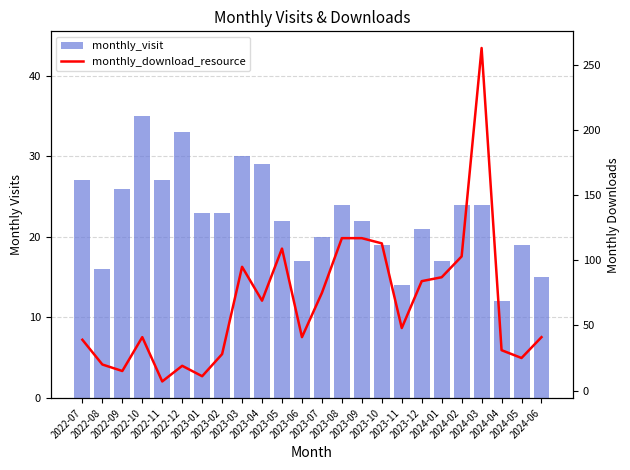

Rank the series by their average value, from highest to lowest.

monthly_download_resource, monthly_visit